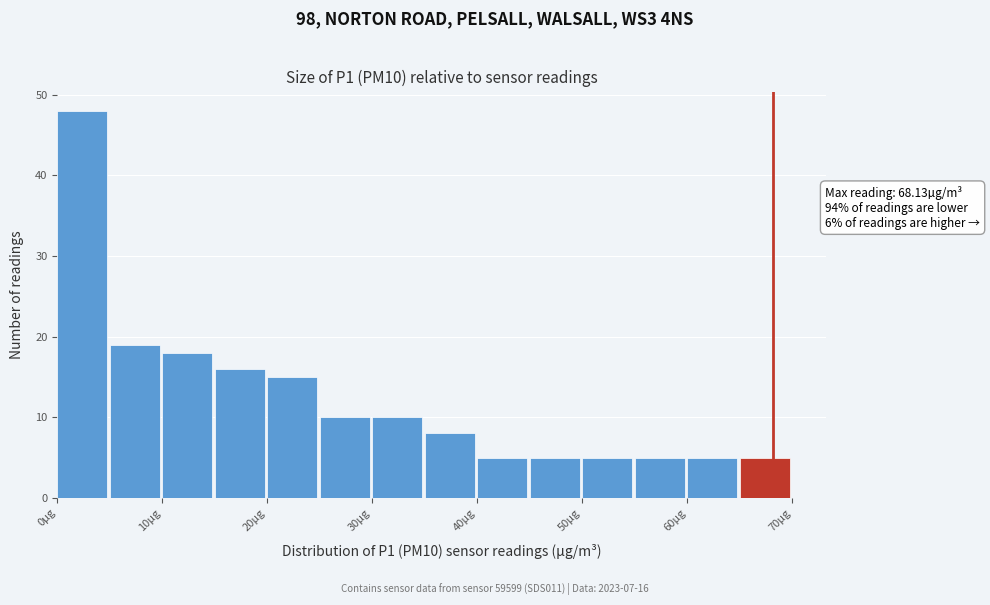

Which range on the x-axis has the tallest bar?

0 to 5